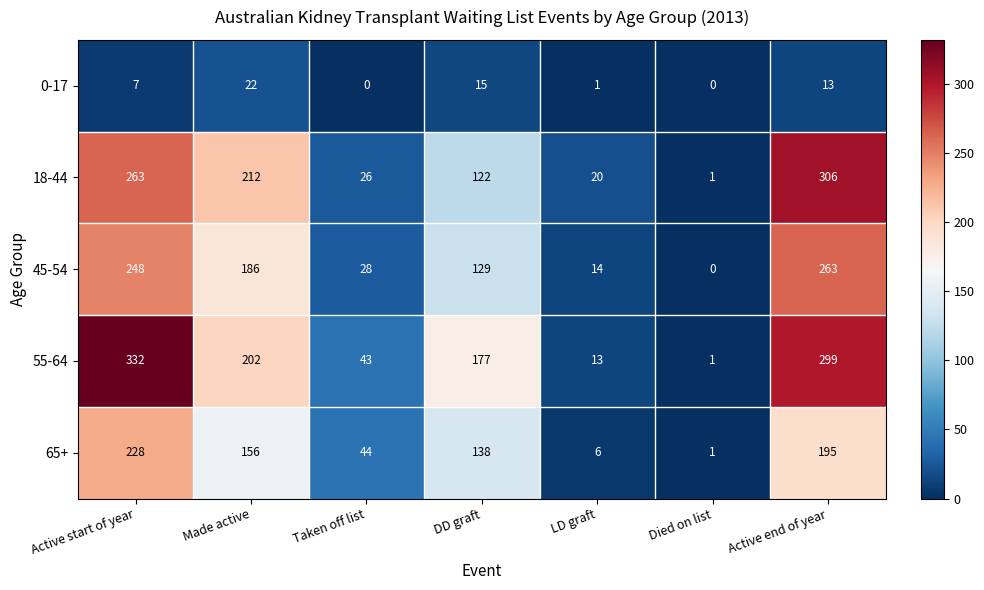

At how many categories does at least one series exceed 110?

4